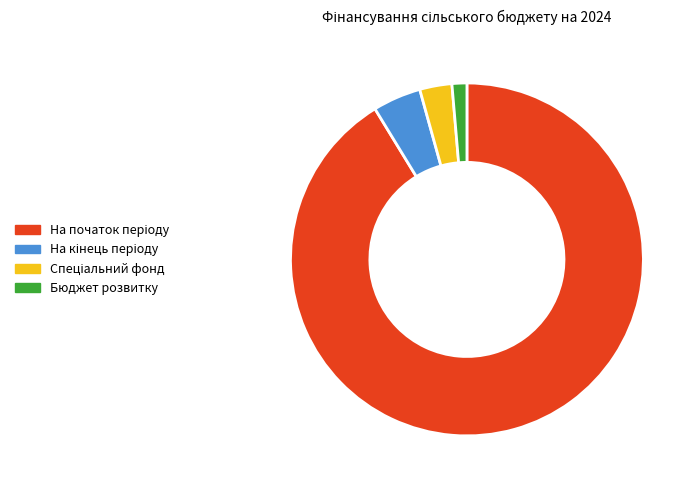

Which category has the smallest portion of the pie?

Бюджет розвитку